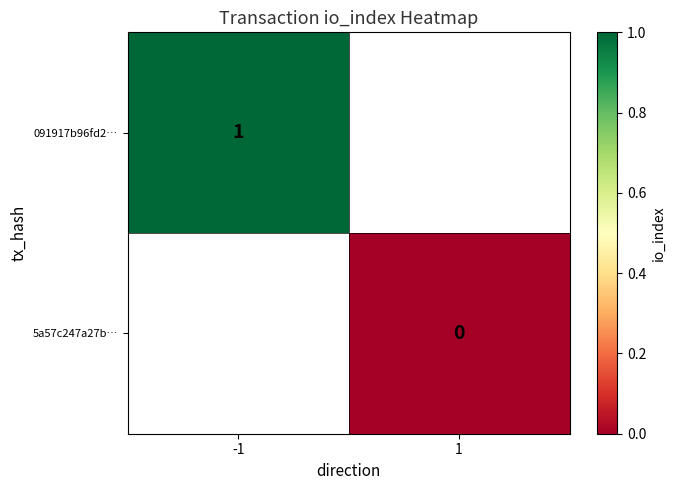

The value of 091917b96fd2… at -1 is 1. True or false?

True